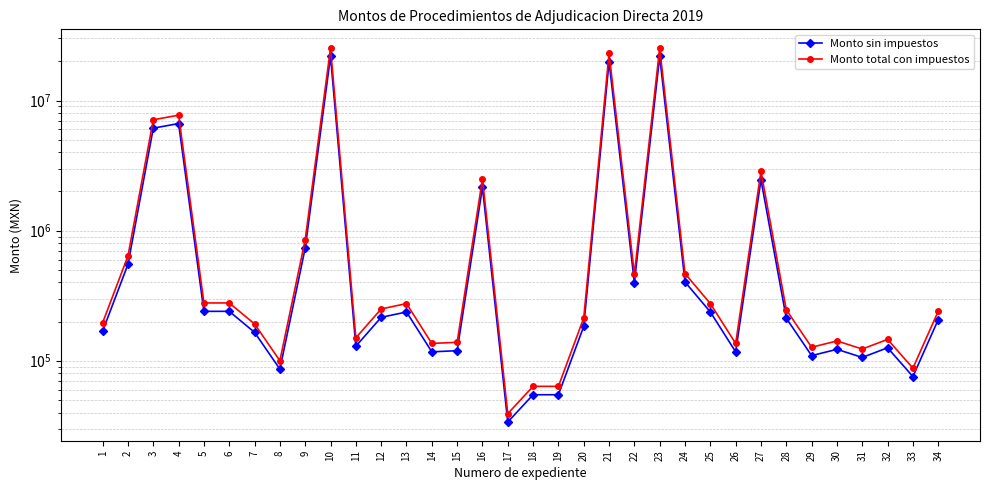

What is the difference between the second highest and second lowest values in the Monto sin impuestos series?

21774656.3